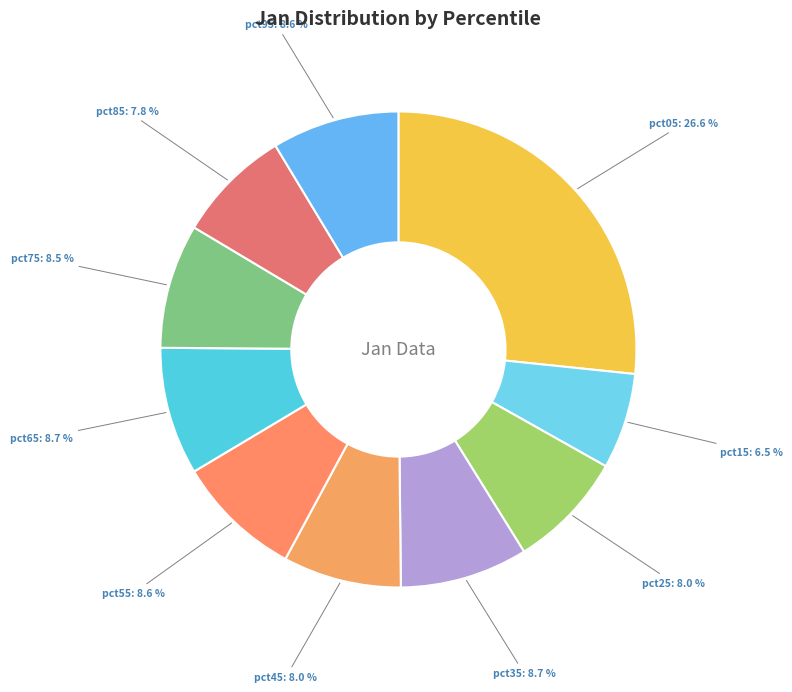

How many segments does this pie chart have?

10